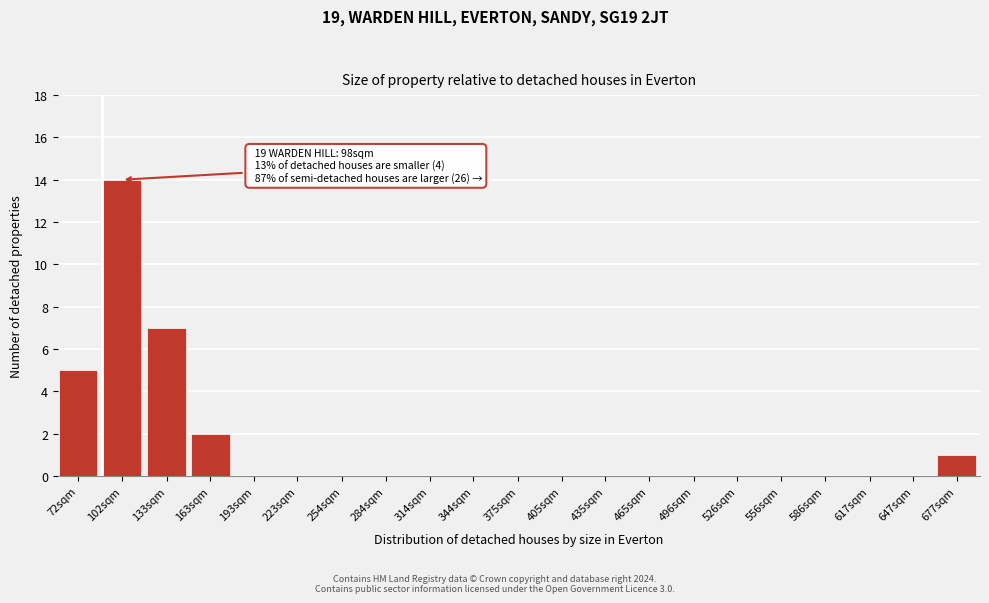

Reading right to left, extract all data points from this chart.

677sqm=1	647sqm=0	617sqm=0	586sqm=0	556sqm=0	526sqm=0	496sqm=0	465sqm=0	435sqm=0	405sqm=0	375sqm=0	344sqm=0	314sqm=0	284sqm=0	254sqm=0	223sqm=0	193sqm=0	163sqm=2	133sqm=7	102sqm=14	72sqm=5